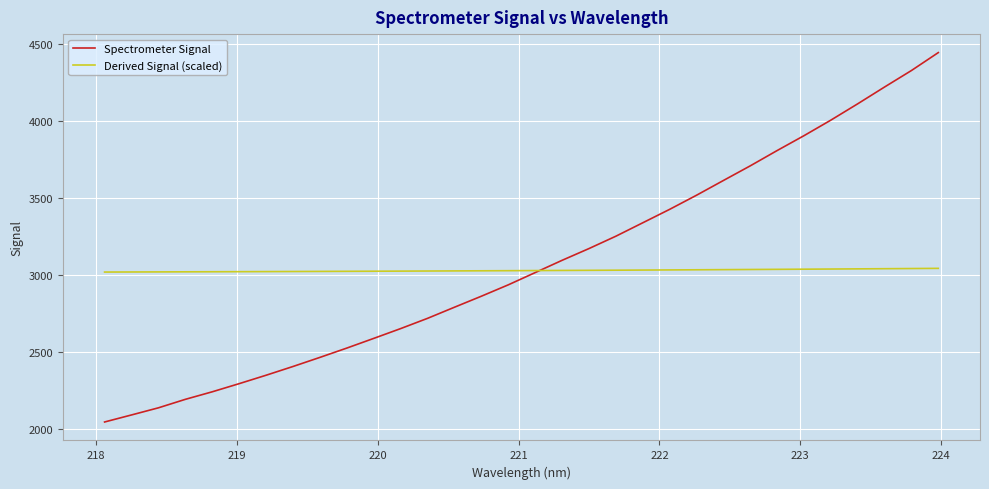

Which series has the widest spread of values?

Spectrometer Signal